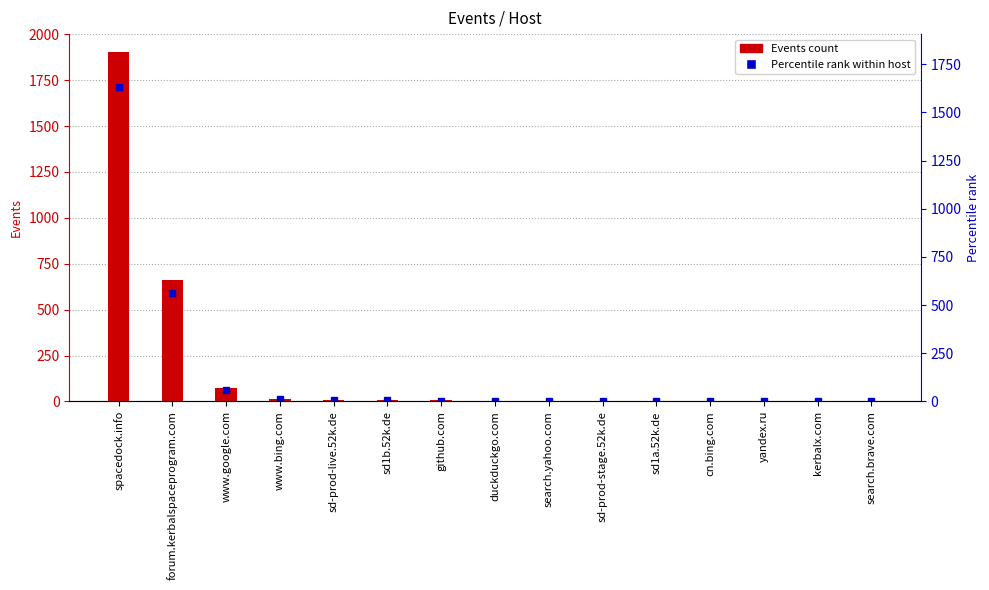

The chart shows a value of 2 at sd-prod-stage.52k.de. True or false?

False